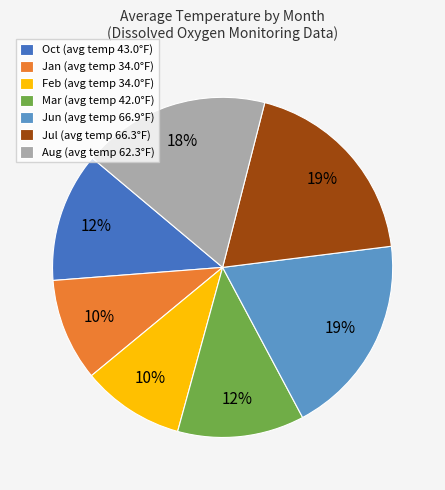

The Jan (avg temp 34.0°F) slice represents 10% of the pie. True or false?

True